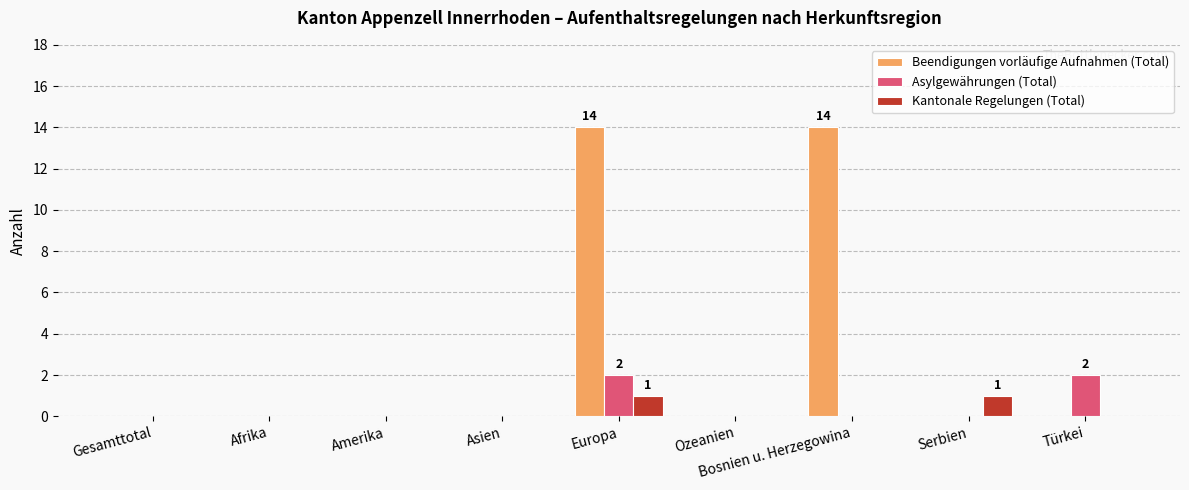

What is the maximum value for Beendigungen vorläufige Aufnahmen (Total)?

14